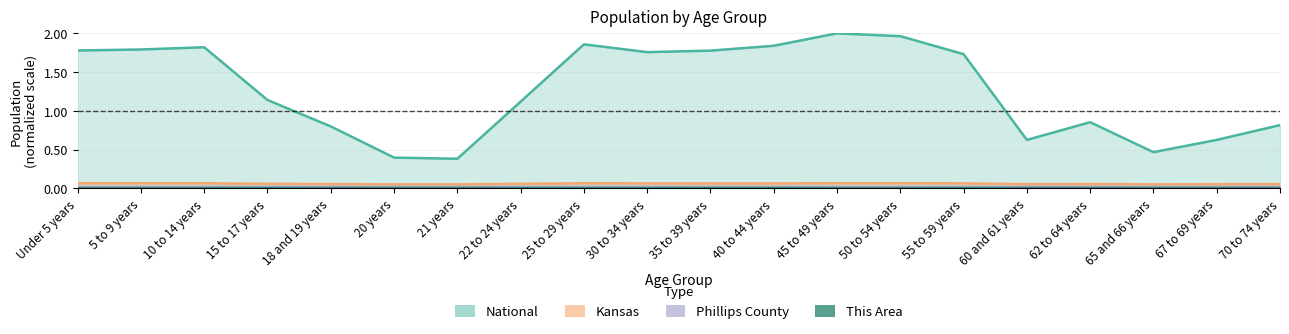

Reading left to right, what are all the values shown in this chart?

This Area: Under 5 years=0.0	5 to 9 years=0.0	10 to 14 years=0.0	15 to 17 years=0.0	18 and 19 years=0.0	20 years=0.0	21 years=0.0	22 to 24 years=0.0	25 to 29 years=0.0	30 to 34 years=0.0	35 to 39 years=0.0	40 to 44 years=0.0	45 to 49 years=0.0	50 to 54 years=0.0	55 to 59 years=0.0	60 and 61 years=0.0	62 to 64 years=0.0	65 and 66 years=0.0	67 to 69 years=0.0	70 to 74 years=0.0
Phillips County: Under 5 years=0.0	5 to 9 years=0.0	10 to 14 years=0.0	15 to 17 years=0.0	18 and 19 years=0.0	20 years=0.0	21 years=0.0	22 to 24 years=0.0	25 to 29 years=0.0	30 to 34 years=0.0	35 to 39 years=0.0	40 to 44 years=0.0	45 to 49 years=0.0	50 to 54 years=0.0	55 to 59 years=0.0	60 and 61 years=0.0	62 to 64 years=0.0	65 and 66 years=0.0	67 to 69 years=0.0	70 to 74 years=0.0
Kansas: Under 5 years=0.1	5 to 9 years=0.1	10 to 14 years=0.1	15 to 17 years=0.1	18 and 19 years=0.1	20 years=0.1	21 years=0.1	22 to 24 years=0.1	25 to 29 years=0.1	30 to 34 years=0.1	35 to 39 years=0.1	40 to 44 years=0.1	45 to 49 years=0.1	50 to 54 years=0.1	55 to 59 years=0.1	60 and 61 years=0.1	62 to 64 years=0.1	65 and 66 years=0.1	67 to 69 years=0.1	70 to 74 years=0.1
National: Under 5 years=1.8	5 to 9 years=1.8	10 to 14 years=1.8	15 to 17 years=1.1	18 and 19 years=0.8	20 years=0.4	21 years=0.4	22 to 24 years=1.1	25 to 29 years=1.9	30 to 34 years=1.8	35 to 39 years=1.8	40 to 44 years=1.8	45 to 49 years=2.0	50 to 54 years=2.0	55 to 59 years=1.7	60 and 61 years=0.6	62 to 64 years=0.9	65 and 66 years=0.5	67 to 69 years=0.6	70 to 74 years=0.8